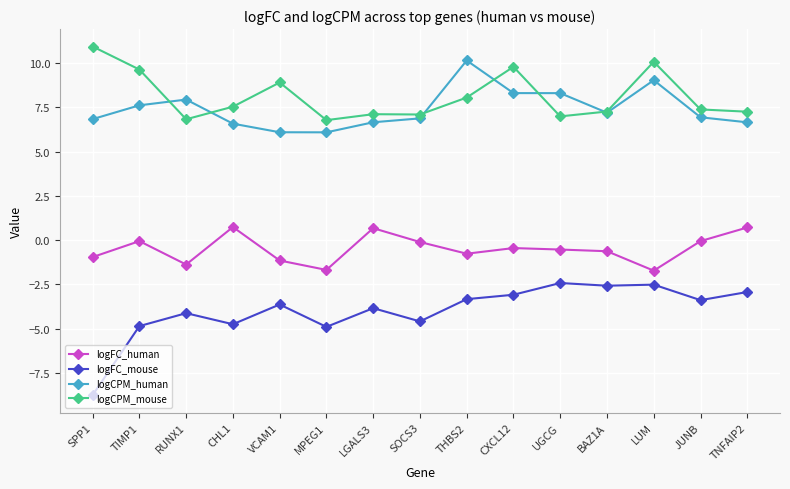

True or false: logCPM_mouse and logFC_human intersect in this chart.

False